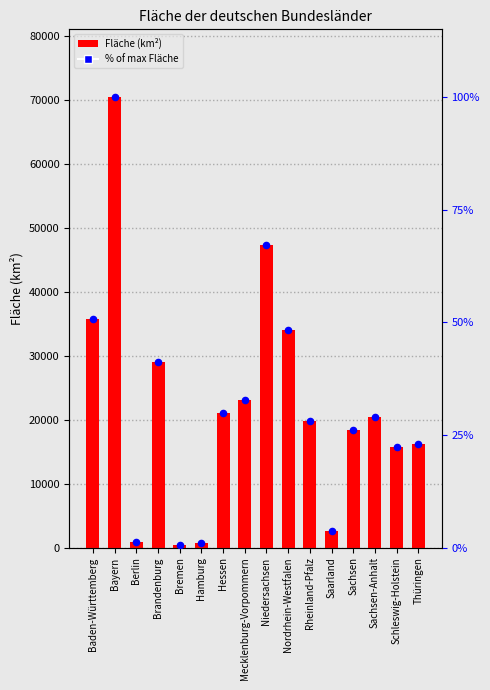

At which category is the sum across all series the highest?

Bayern